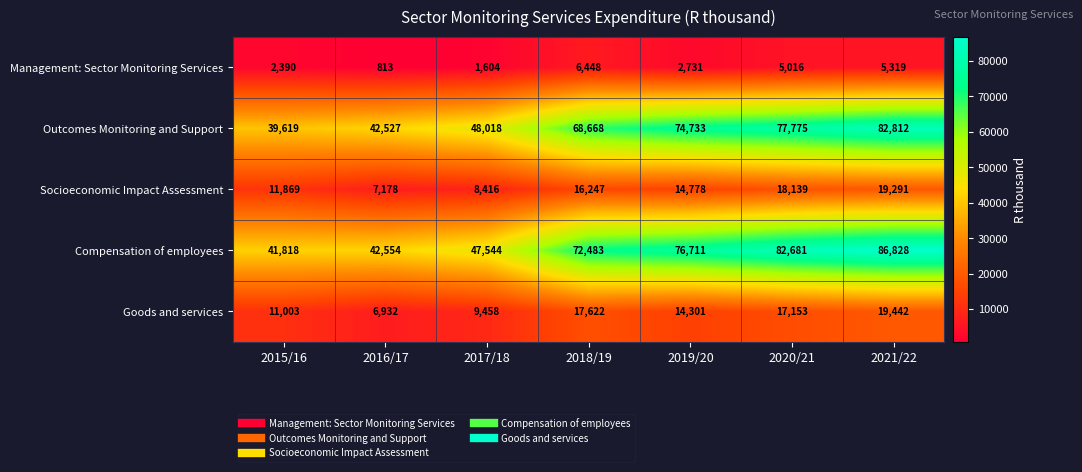

Where is Goods and services nearest to the value 13187?

2019/20